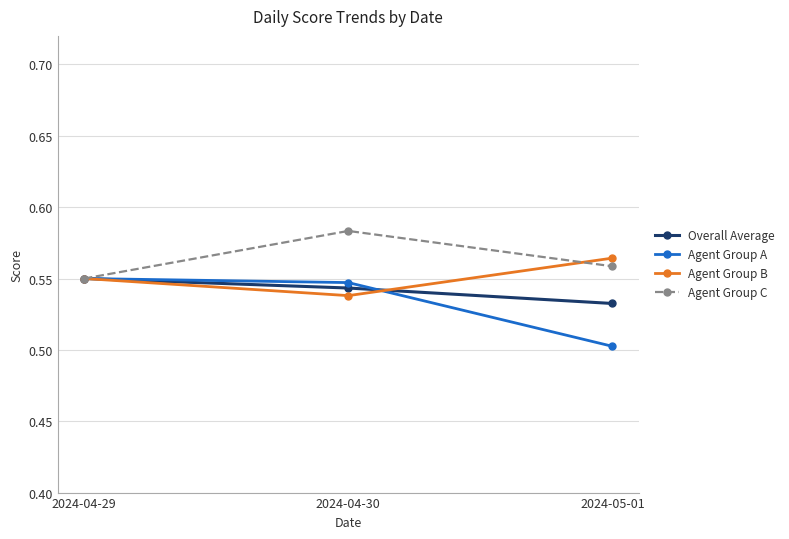

The Agent Group B series shows 0.2 at 2024-05-01. True or false?

False